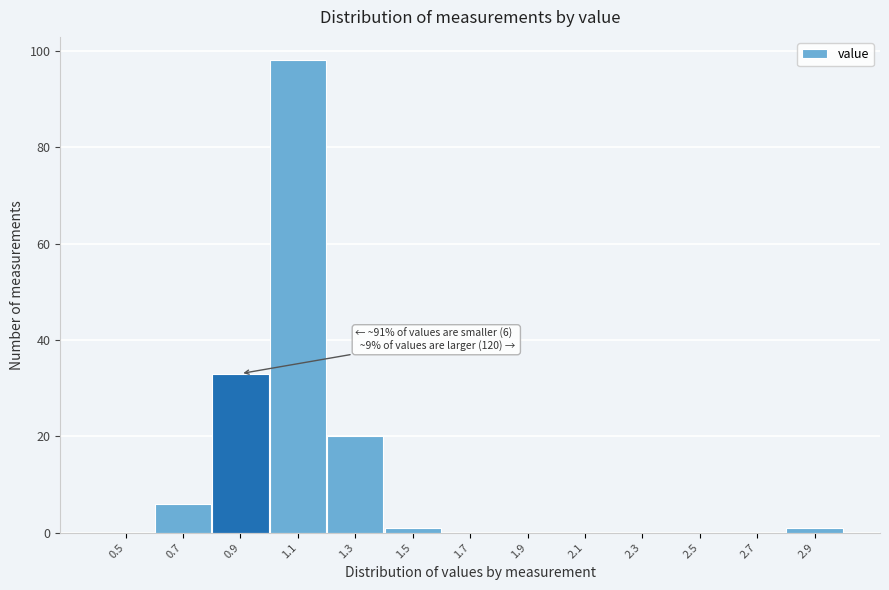

Reading left to right, list all the values displayed in this chart.

0.5=0	0.7=6	0.9=33	1.1=98	1.3=20	1.5=1	1.7=0	1.9=0	2.1=0	2.3=0	2.5=0	2.7=0	2.9=1